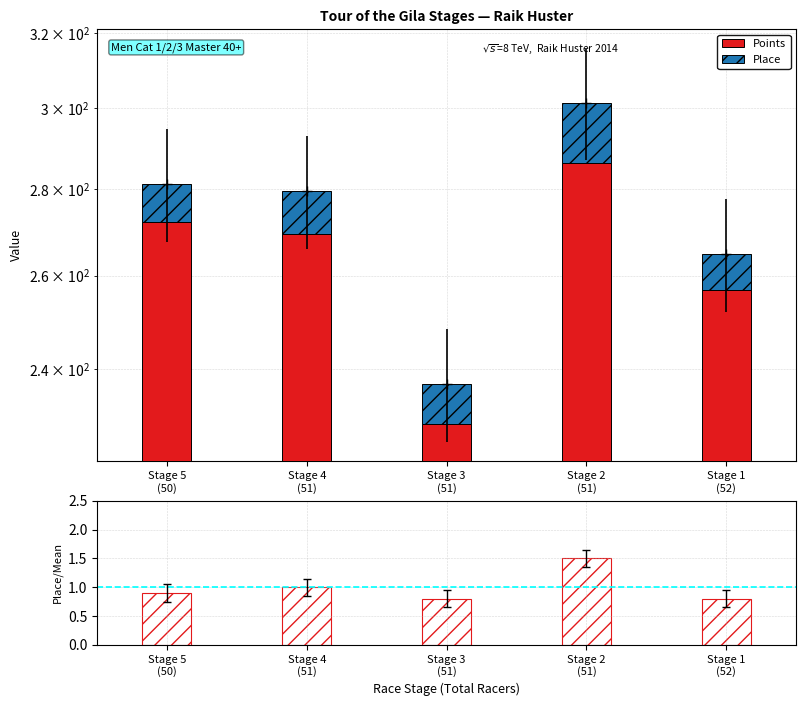

Is it true that Place/Mean Place equals 2.1 at Stage 2
(51)?

False